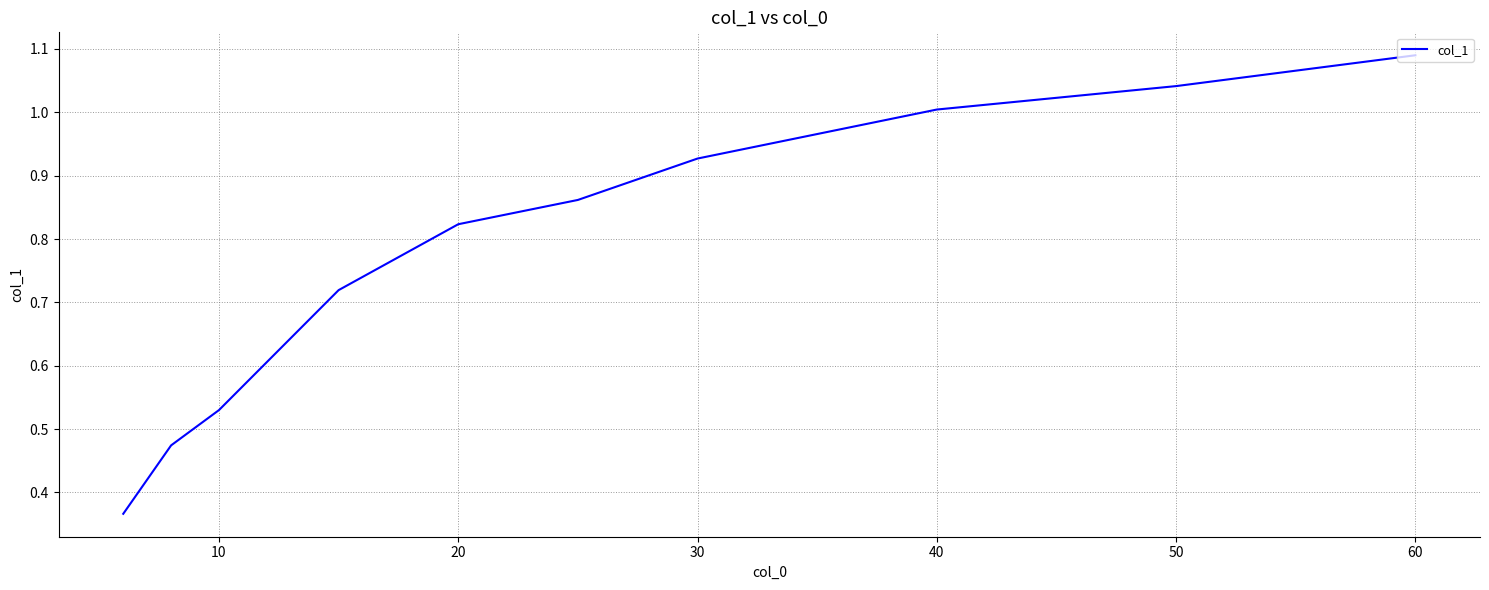

True or false: there are more than 2 points higher than both neighbors.

False